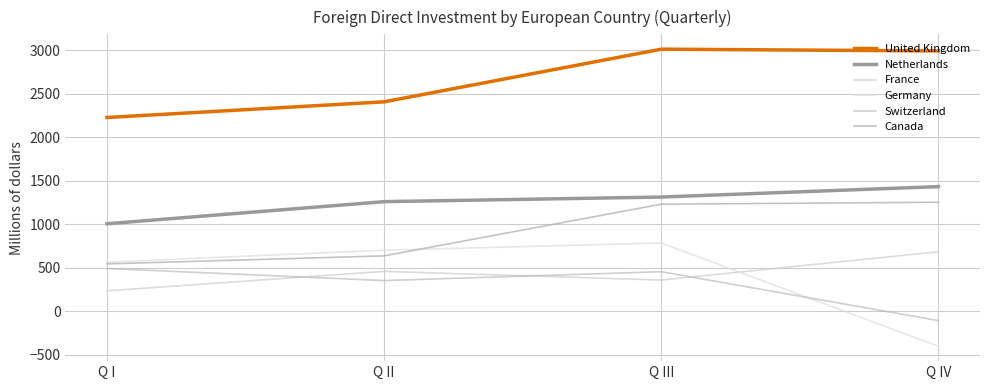

What is the difference between the maximum and minimum values in the Netherlands series?

427